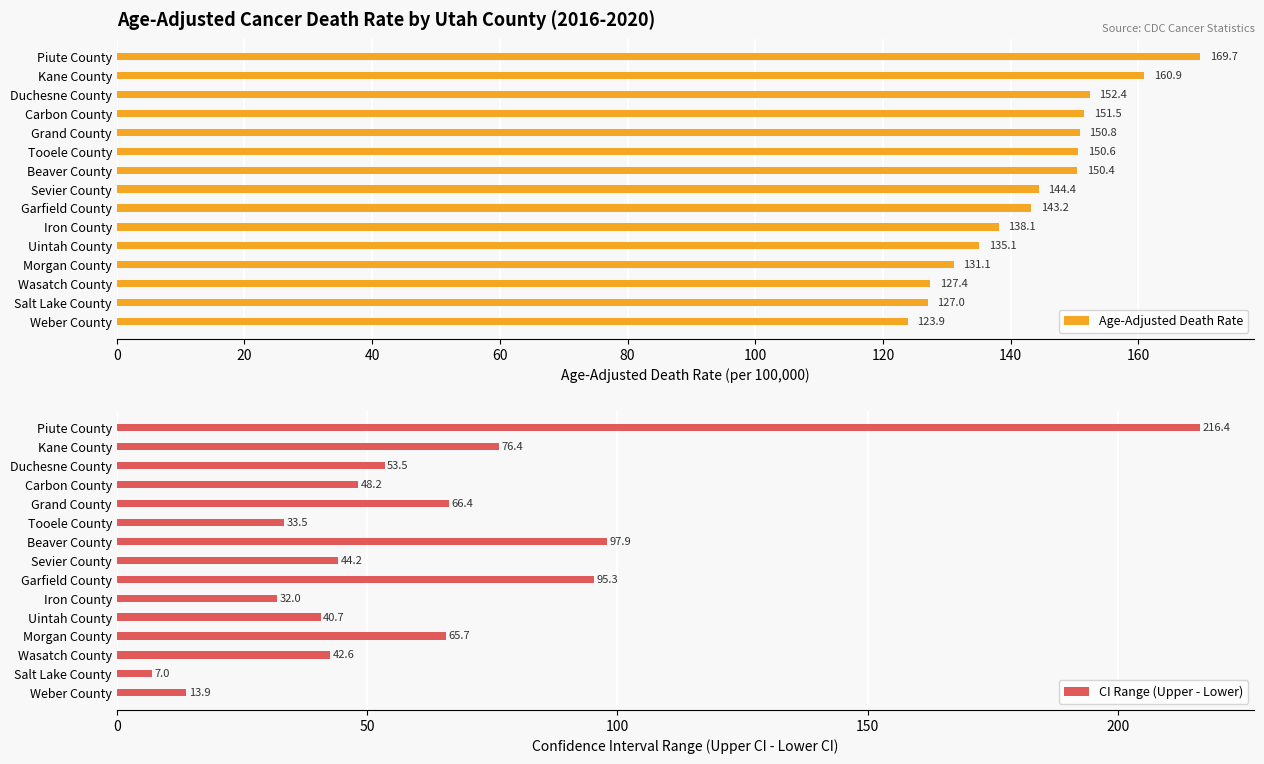

Reading left to right, extract all data points from this chart.

Age-Adjusted Death Rate: 169.7	160.9	152.4	151.5	150.8	150.6	150.4	144.4	143.2	138.1	135.1	131.1	127.4	127.0	123.9
CI Range (Upper - Lower): 216.4	76.4	53.5	48.2	66.4	33.5	97.9	44.2	95.3	32.0	40.7	65.7	42.6	7.0	13.9